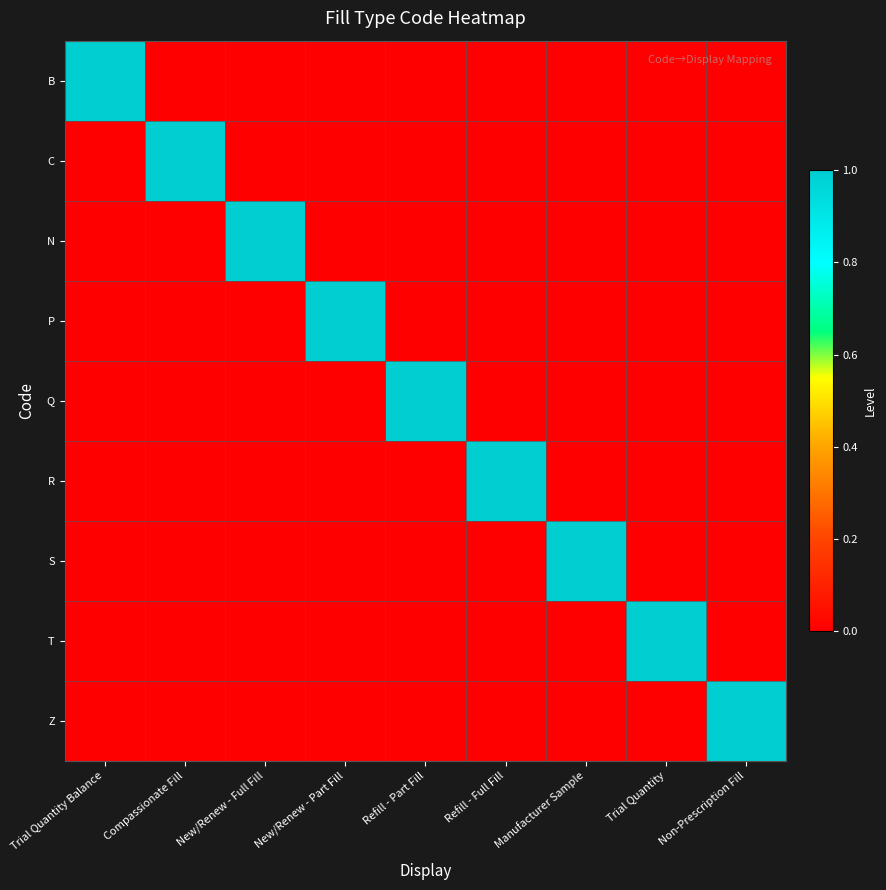

Count the number of categories in the chart.

9